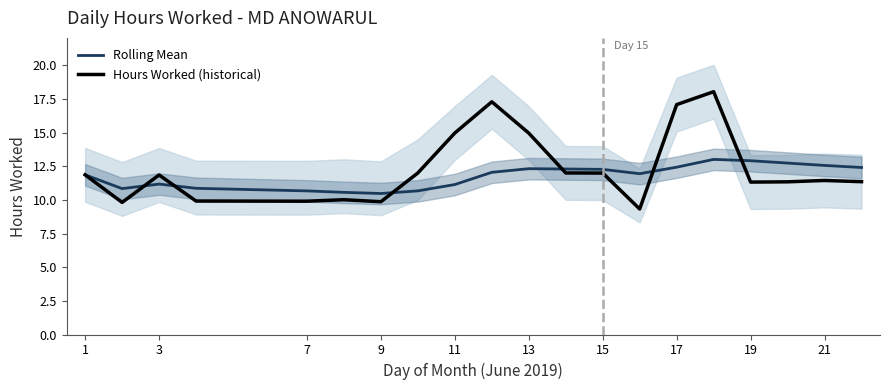

At which category is the sum across all series the highest?

18